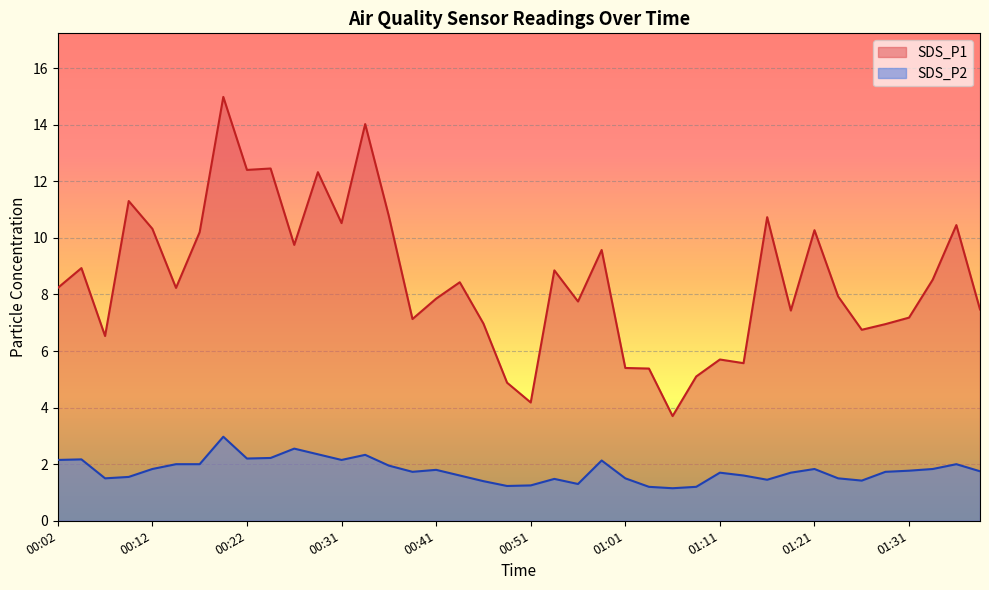

What is the sum of the SDS_P2 values at 00:54 and 00:04?

3.6